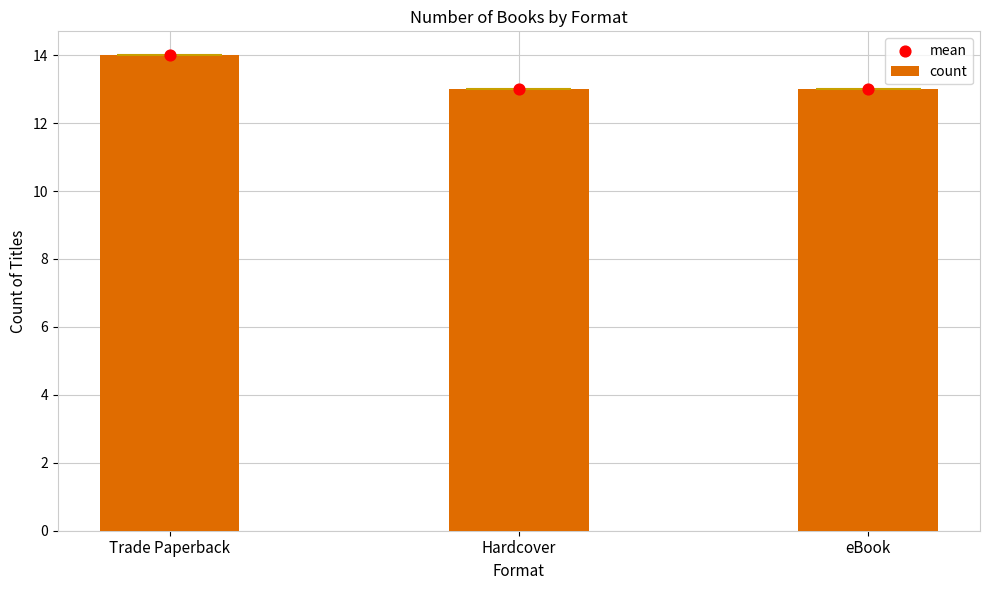

Which has a higher value, eBook or Hardcover?

eBook